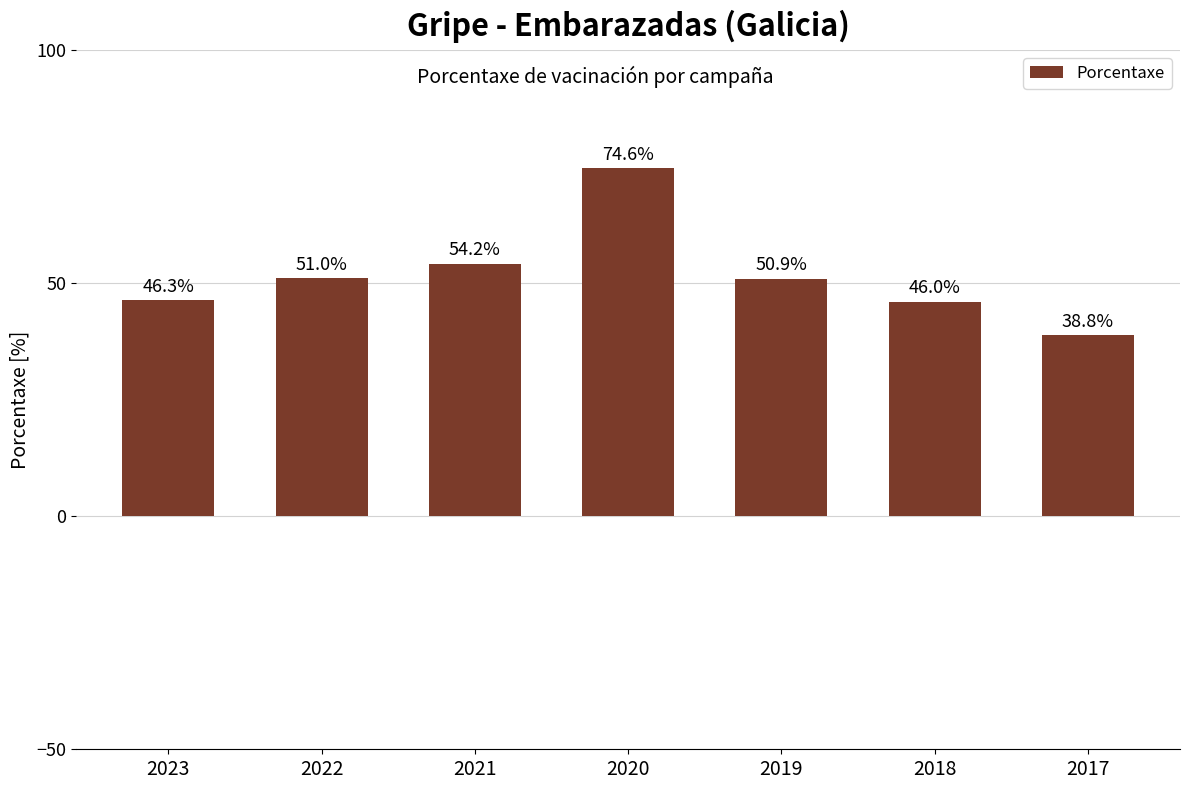

What is the difference between the maximum and minimum values?

35.8